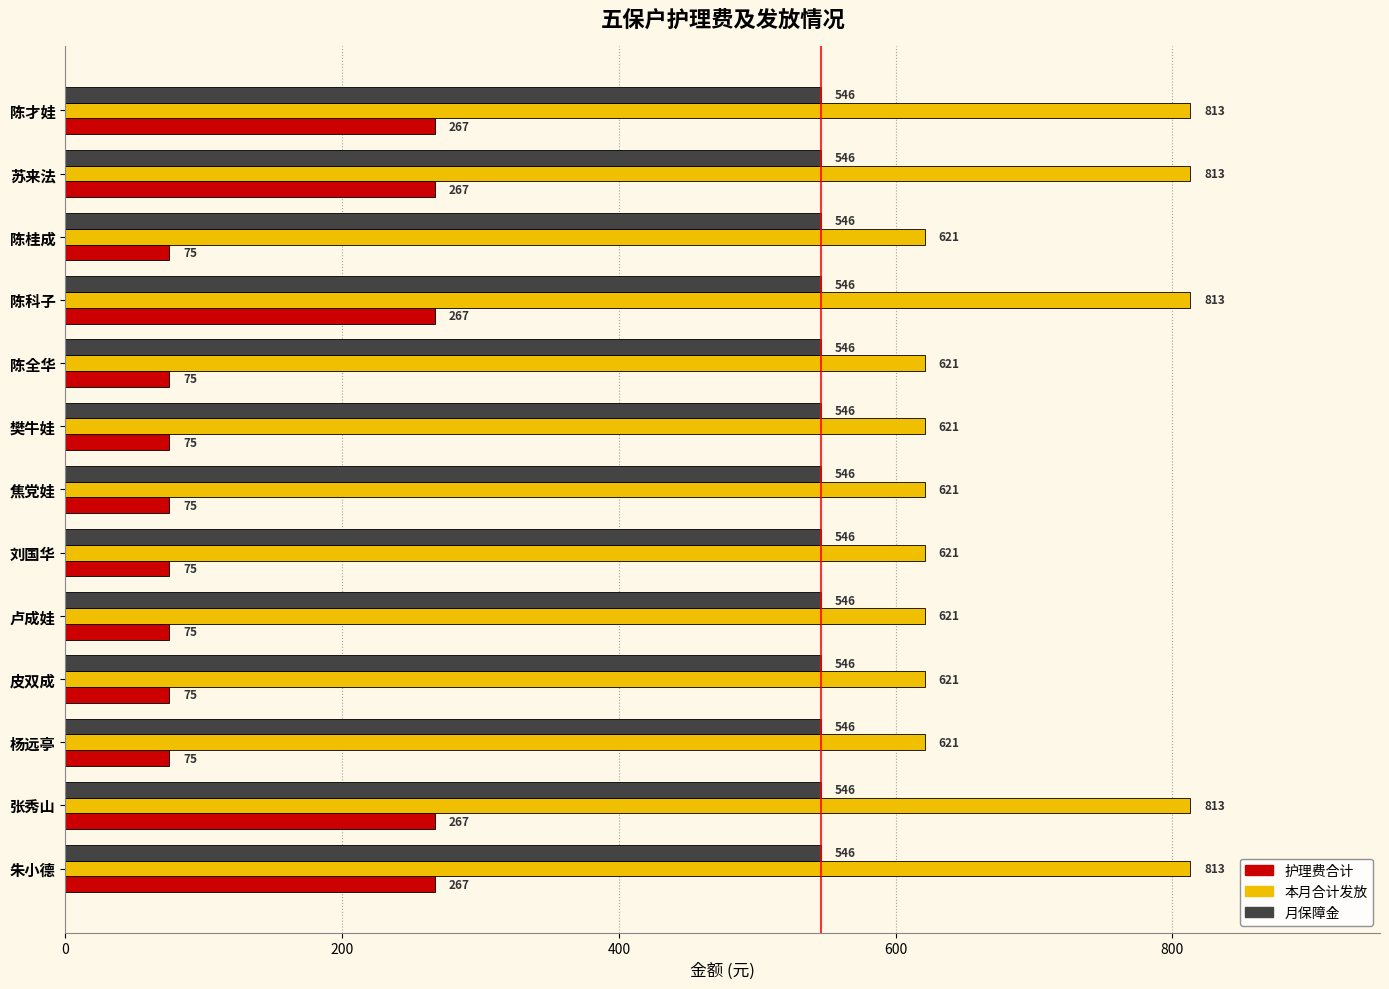

What is the maximum value shown in the chart?

813